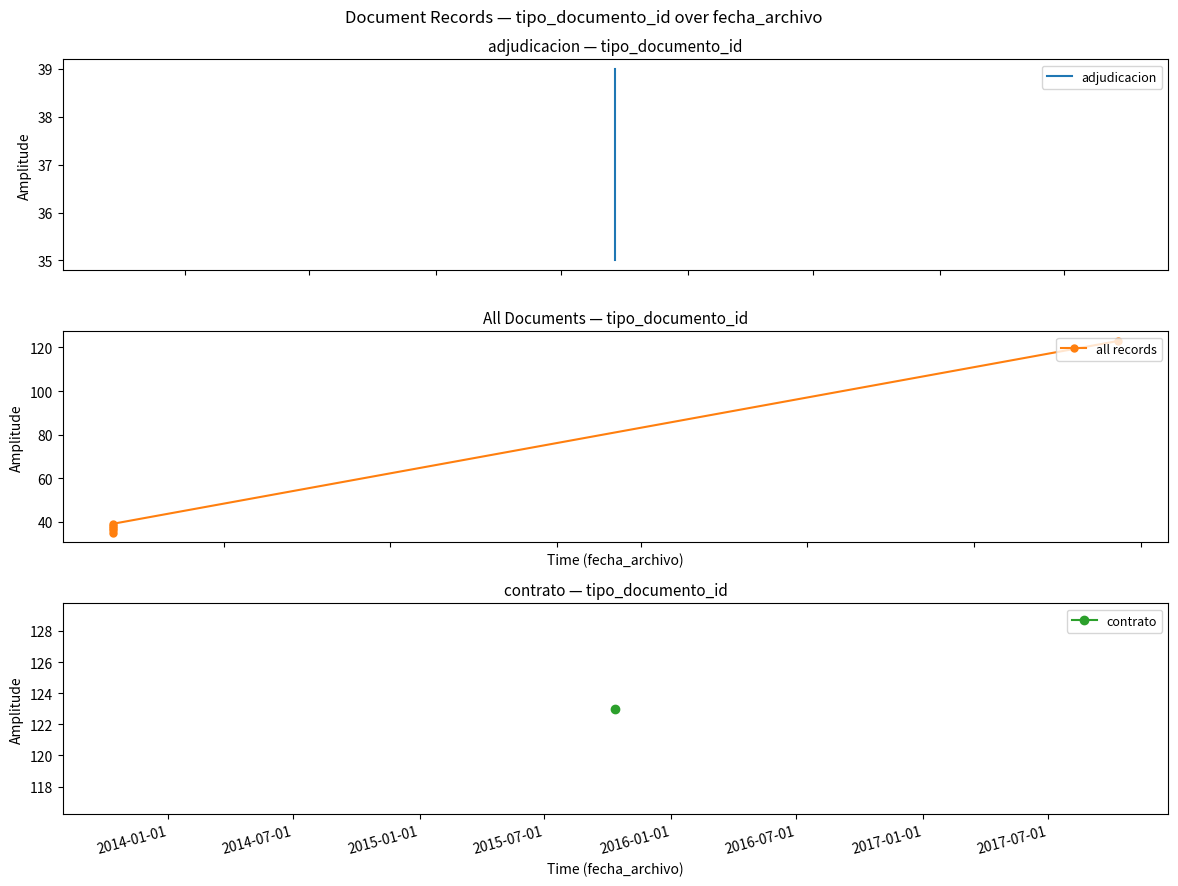

Rank the categories by value from highest to lowest.

2015-10-12 10:54:51, 2015-09-18 08:12:13, 2015-09-18 08:12:13, 2015-09-18 08:12:13, 2015-09-18 08:12:13, 2015-09-18 08:12:13